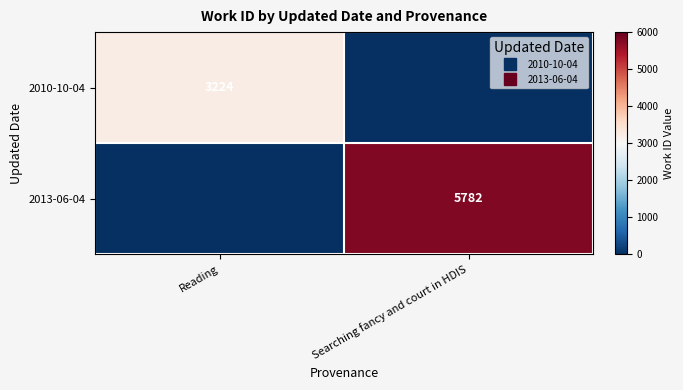

The value of 2013-06-04 at Reading is 0. True or false?

True